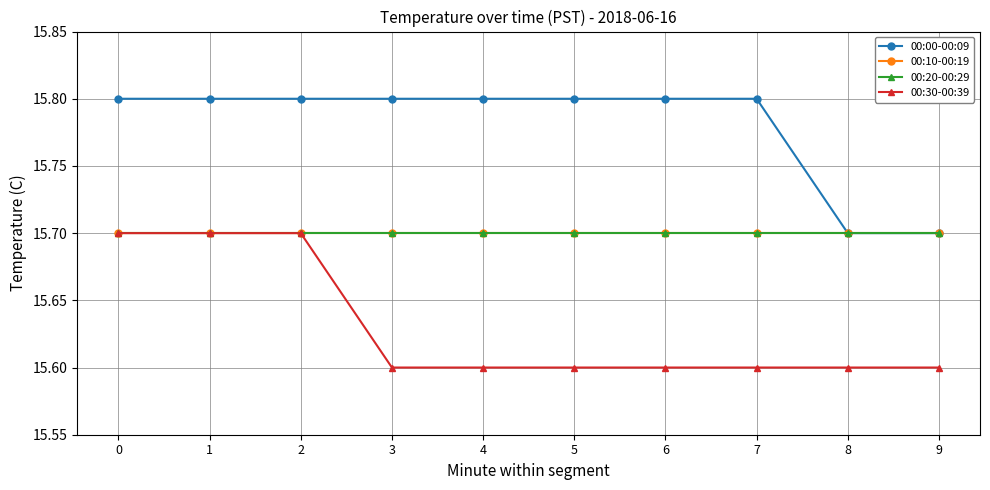

Is this an area chart (filled region under the line)?

No